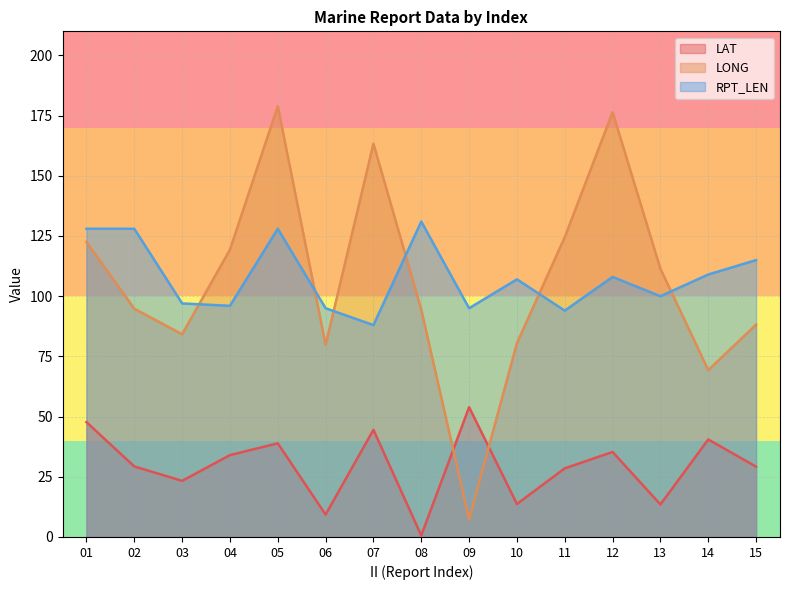

Between 12 and 08, which is larger?

12